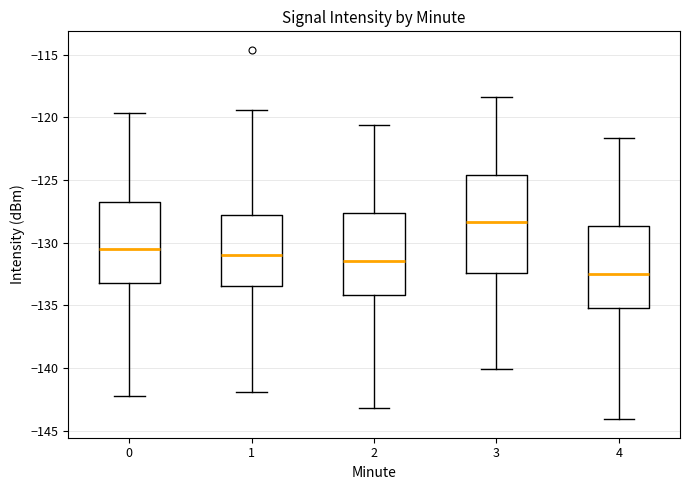

Reading left to right, read every box against the y-axis: the position of its median line, the range the box covers, and the ends of its whiskers. The values are not printed on the chart, so give them approximately, as read against the axis.

0: median -130.5, box -133.0 to -127.0, whiskers -142.0 to -119.5
1: median -131.0, box -133.5 to -128.0, whiskers -142.0 to -119.5
2: median -131.5, box -134.0 to -127.5, whiskers -143.0 to -120.5
3: median -128.5, box -132.5 to -124.5, whiskers -140.0 to -118.5
4: median -132.5, box -135.0 to -128.5, whiskers -144.0 to -121.5